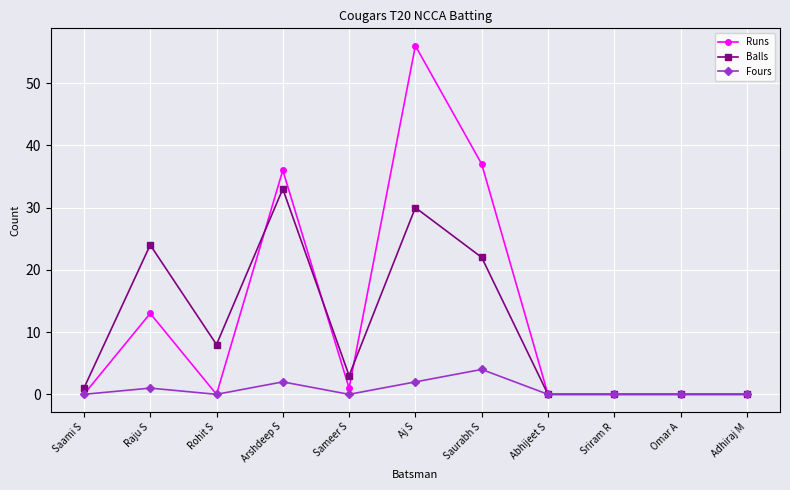

What is the total value across all series at Raju S?

38